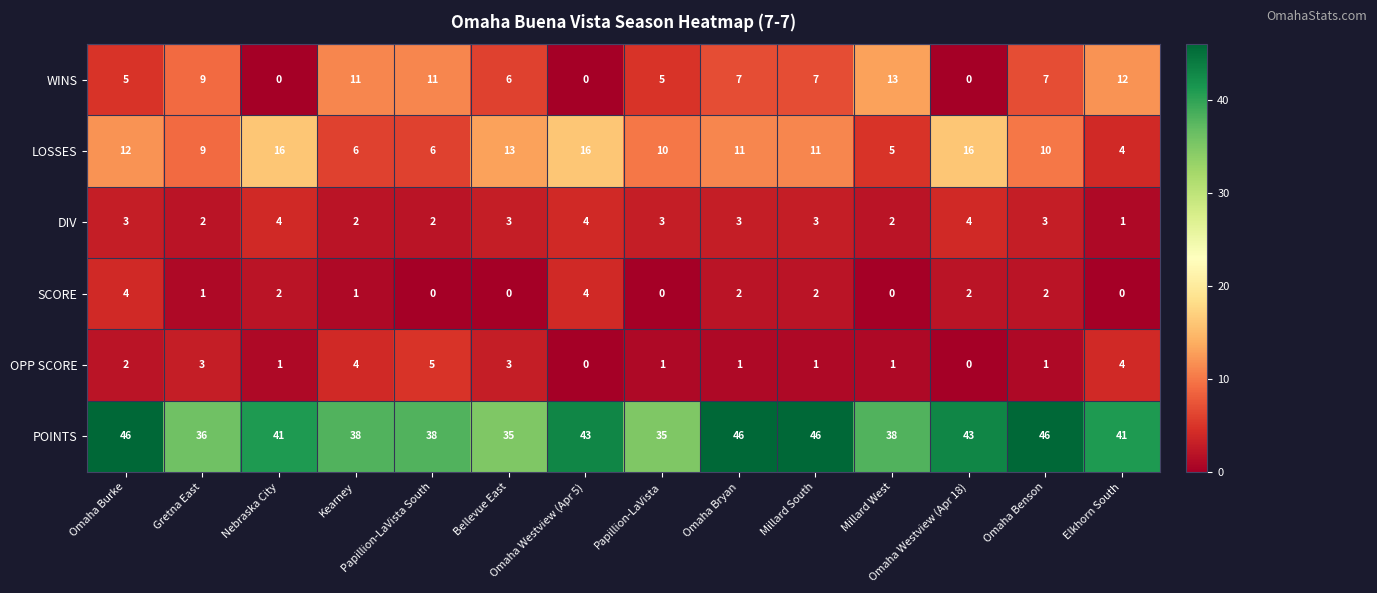

What is the maximum value for SCORE?

4